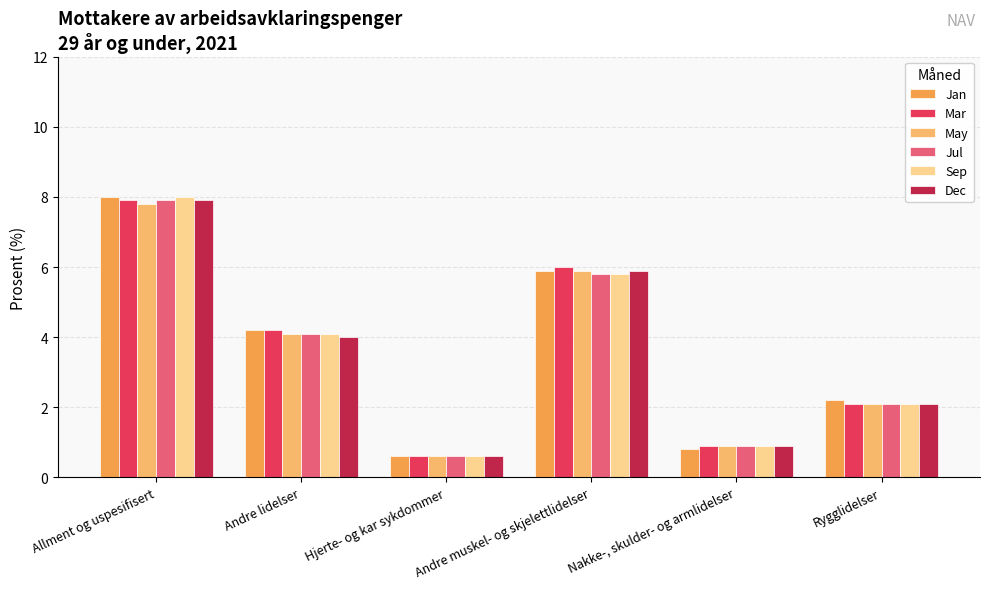

What is the sum of the Dec values at Nakke-, skulder- og armlidelser and Rygglidelser?

3.0